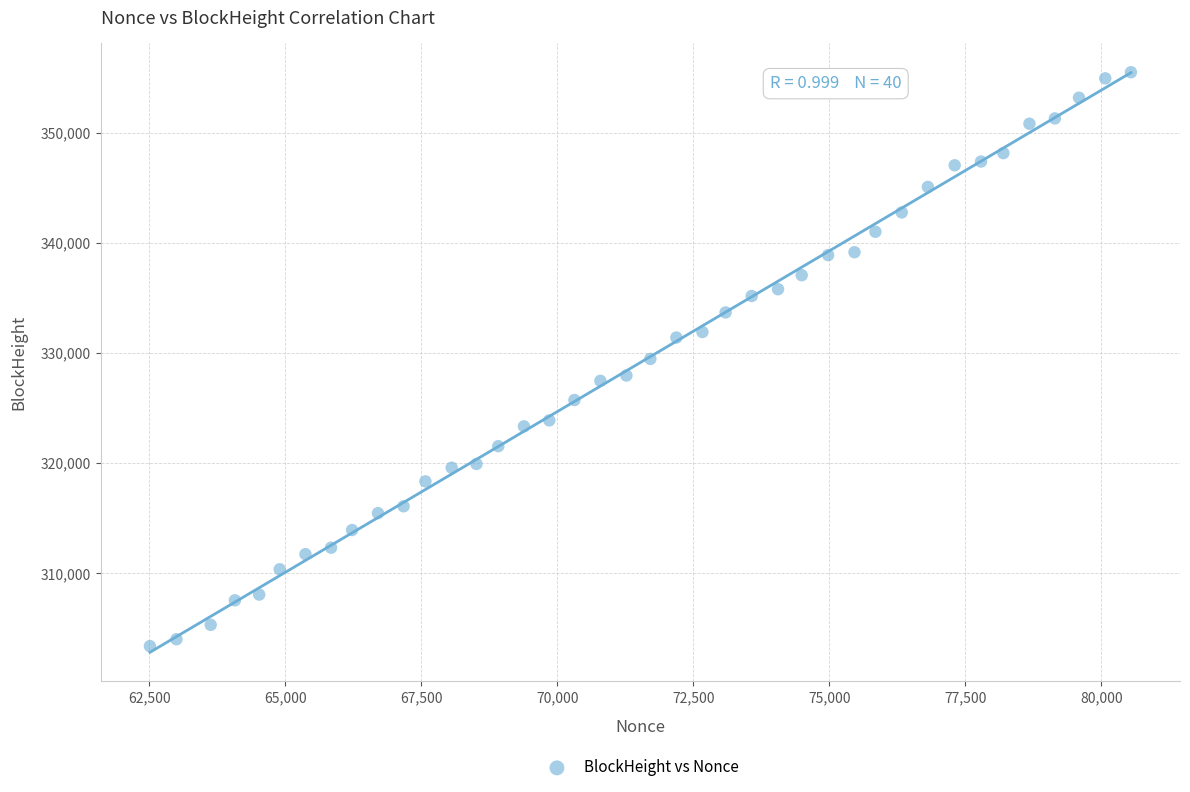

What is the range of Y values (max minus min)?

52125